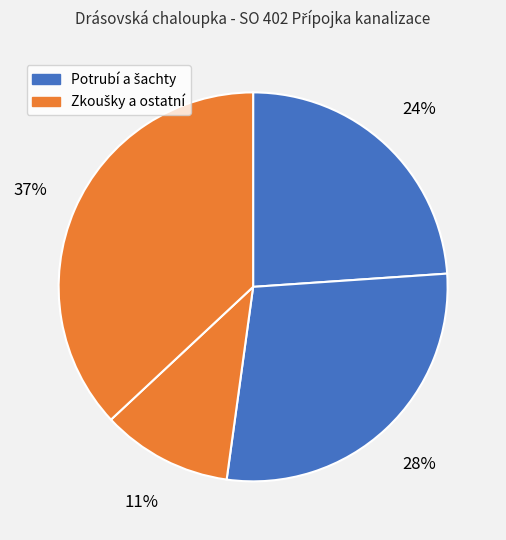

How many segments does this pie chart have?

4